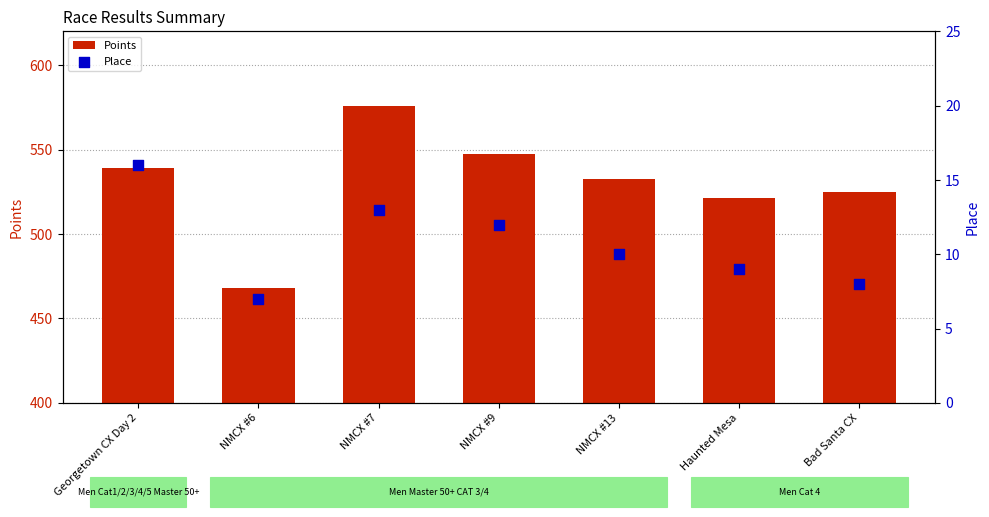

Is the value of Place at NMCX #7 greater than the value of Points at Bad Santa CX?

No